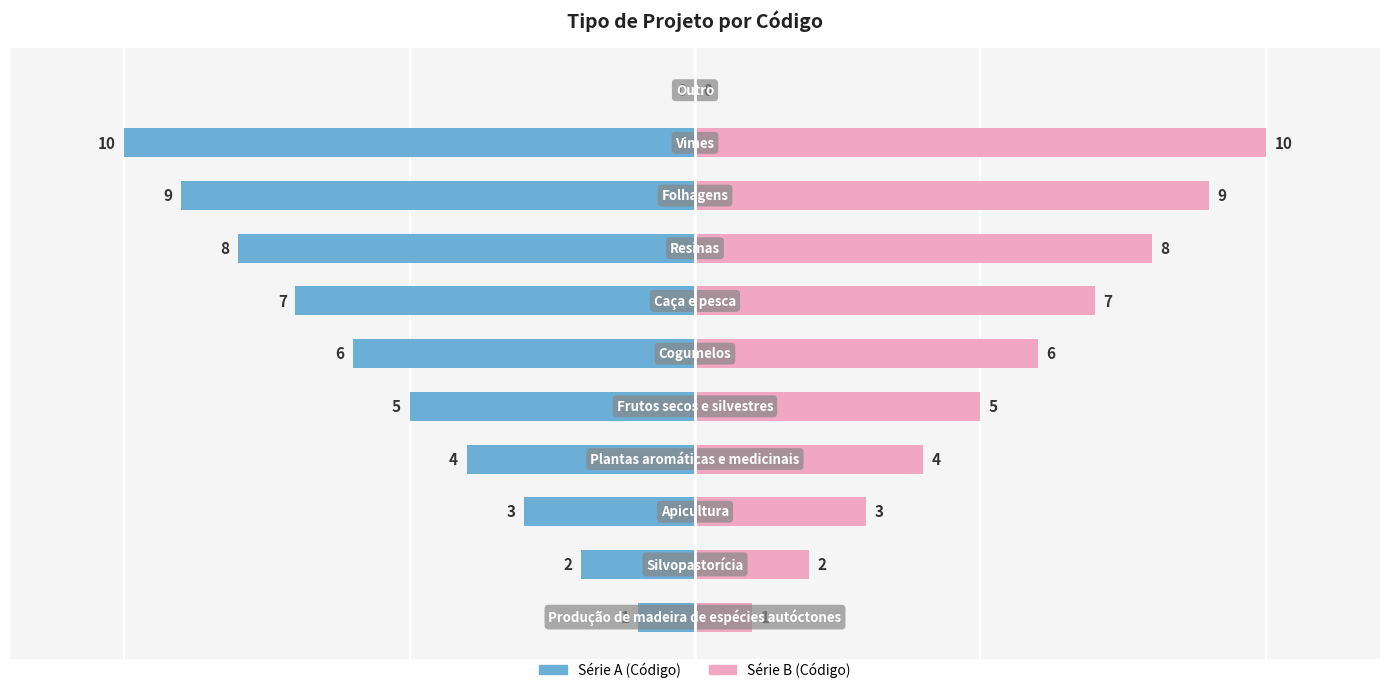

How many positive values does the Código (direita) series have?

10